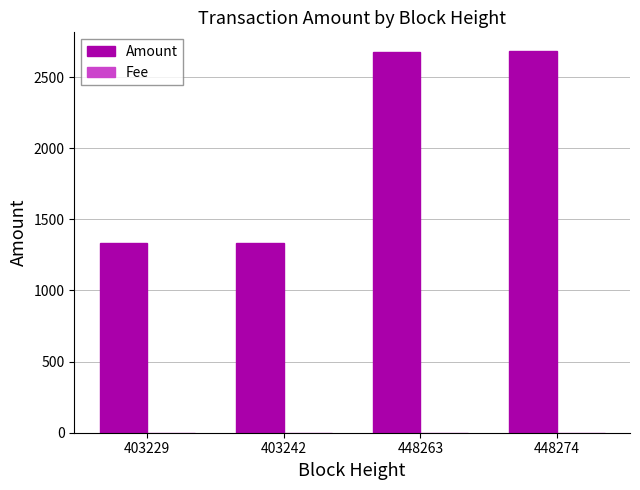

Between 403242 and 448263, which series saw the biggest shift?

Amount